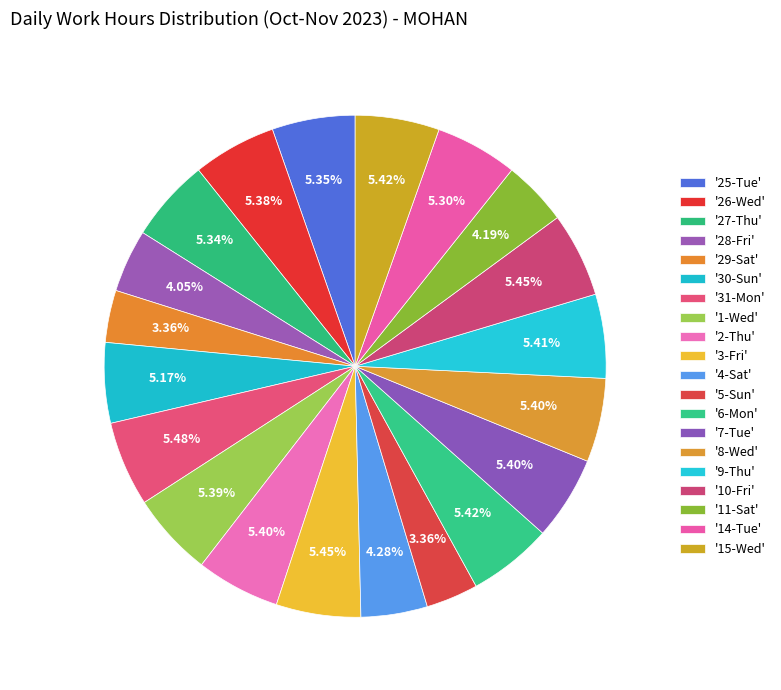

Rank the categories by value from lowest to highest.

5-Sun, 29-Sat, 28-Fri, 11-Sat, 4-Sat, 30-Sun, 14-Tue, 27-Thu, 25-Tue, 26-Wed, 1-Wed, 7-Tue, 2-Thu, 8-Wed, 9-Thu, 15-Wed, 6-Mon, 3-Fri, 10-Fri, 31-Mon